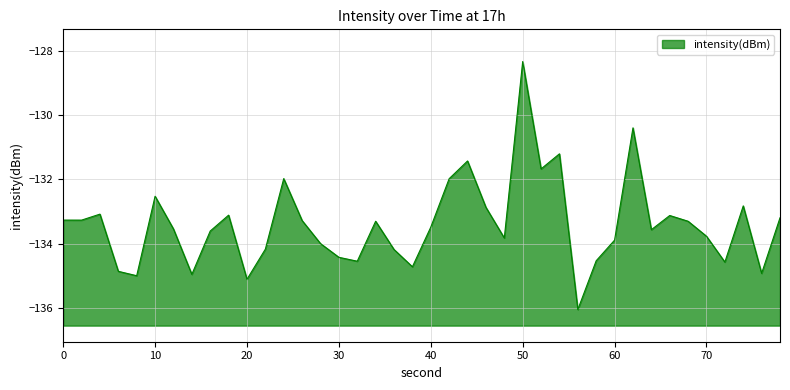

How many categories are shown in the chart?

40